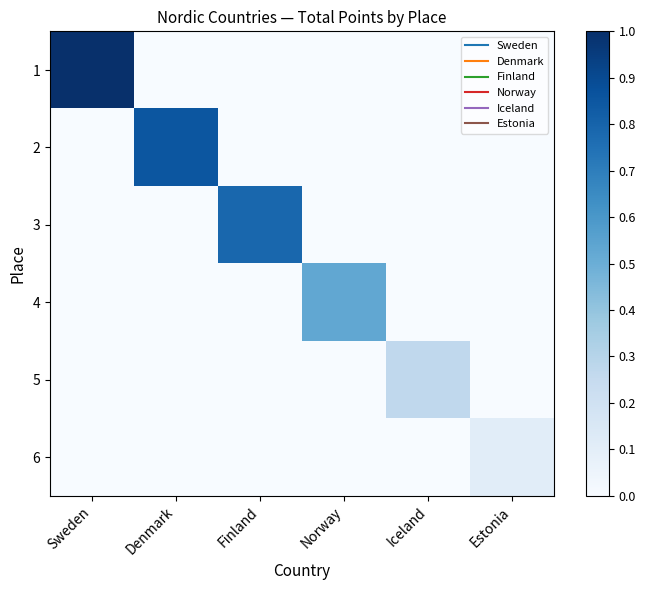

How many series are shown in this chart?

6